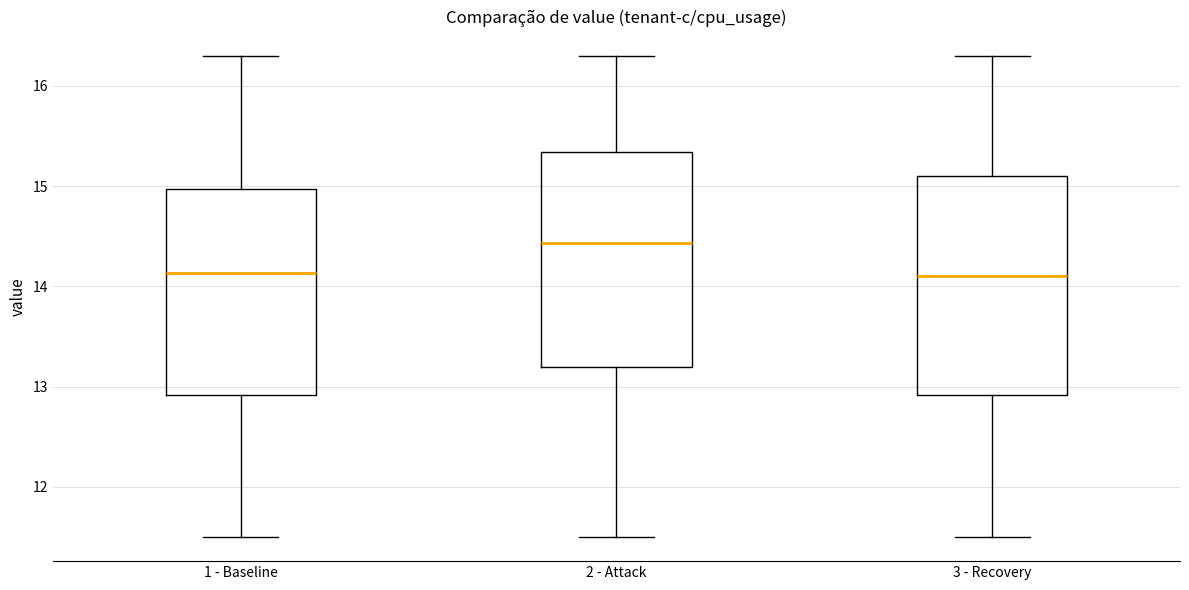

Which box has the highest median line?

2 - Attack